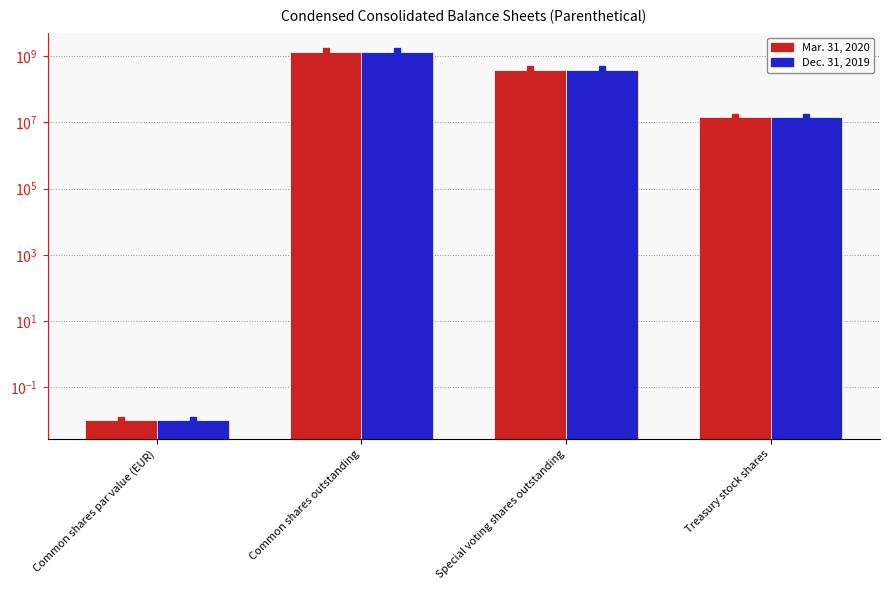

Rank the series by their maximum value, from lowest to highest.

Dec. 31, 2019, Mar. 31, 2020